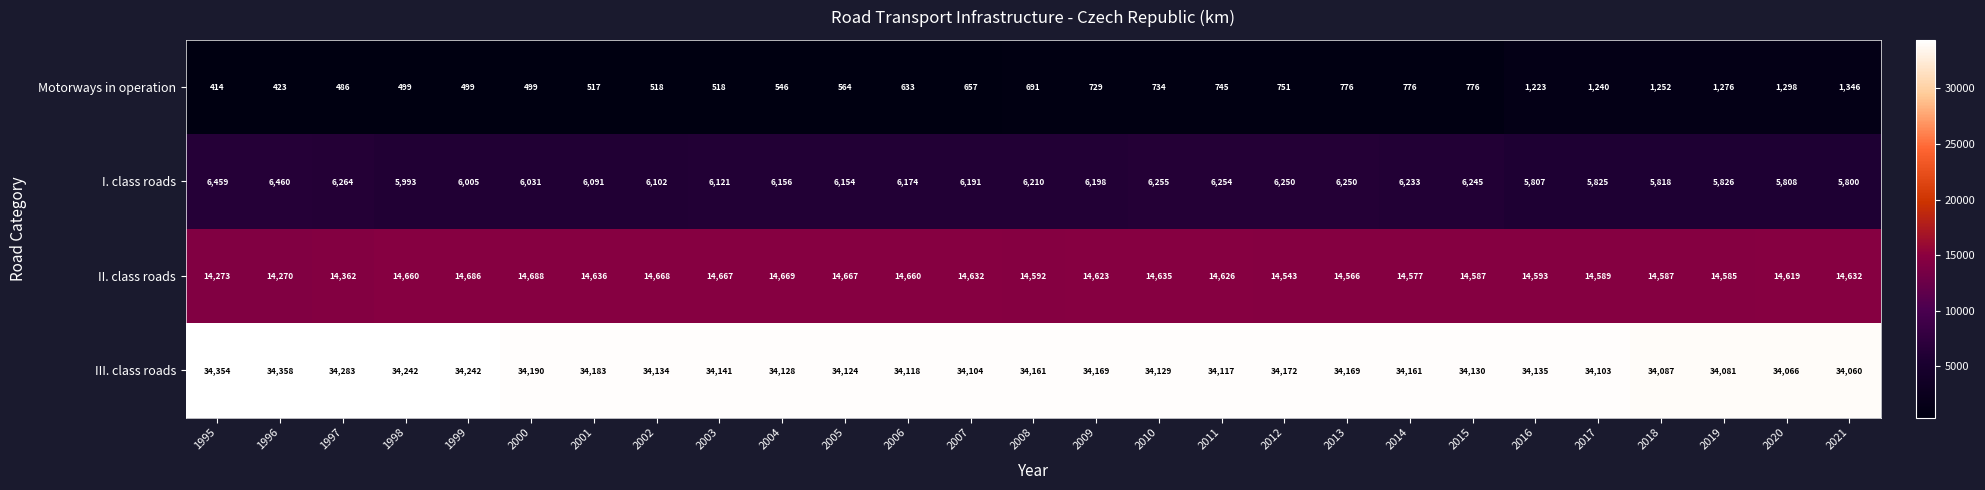

Rank the series by their maximum value, from highest to lowest.

III. class roads, II. class roads, I. class roads, Motorways in operation